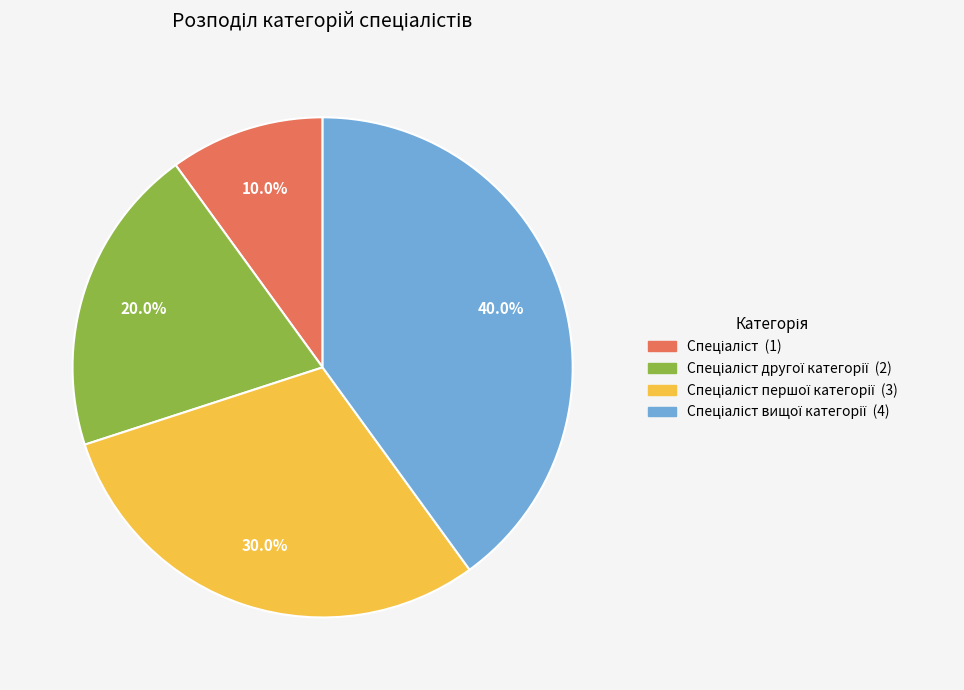

Is there a majority slice in this chart?

No